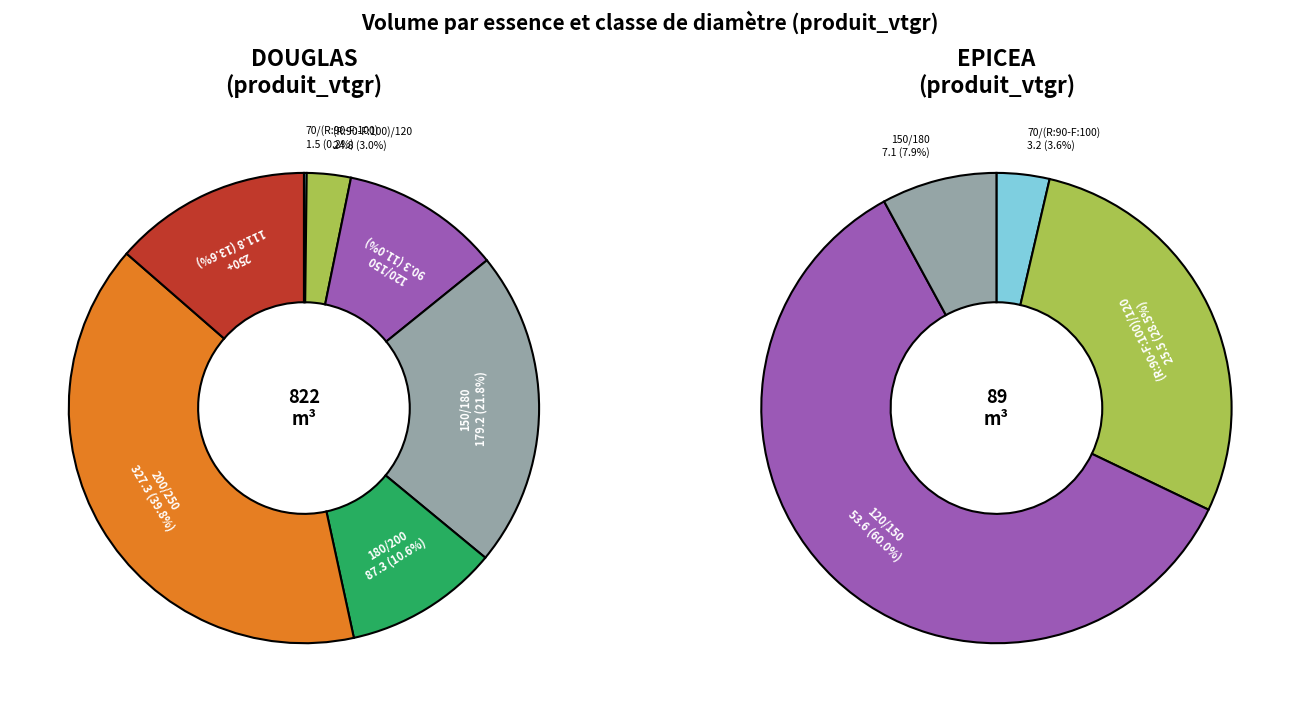

To the nearest percent, what is the difference between the largest and smallest slice percentages?

40%